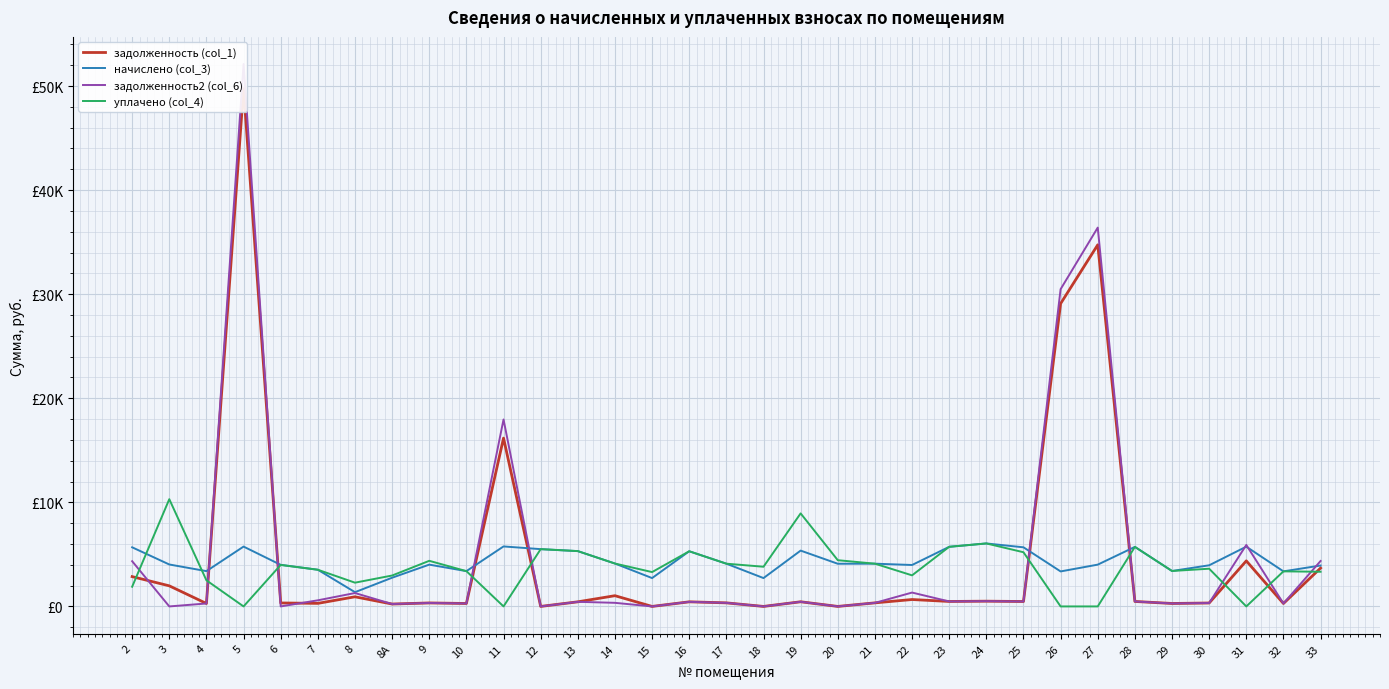

What is the difference between the second highest and second lowest values in the начислено (col_3) series?

3039.7